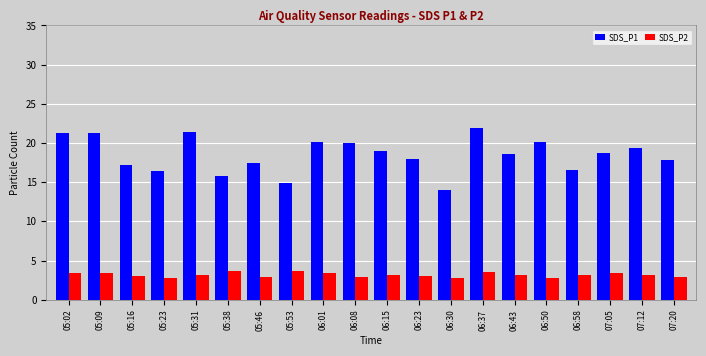

Count the number of data series in this chart.

2